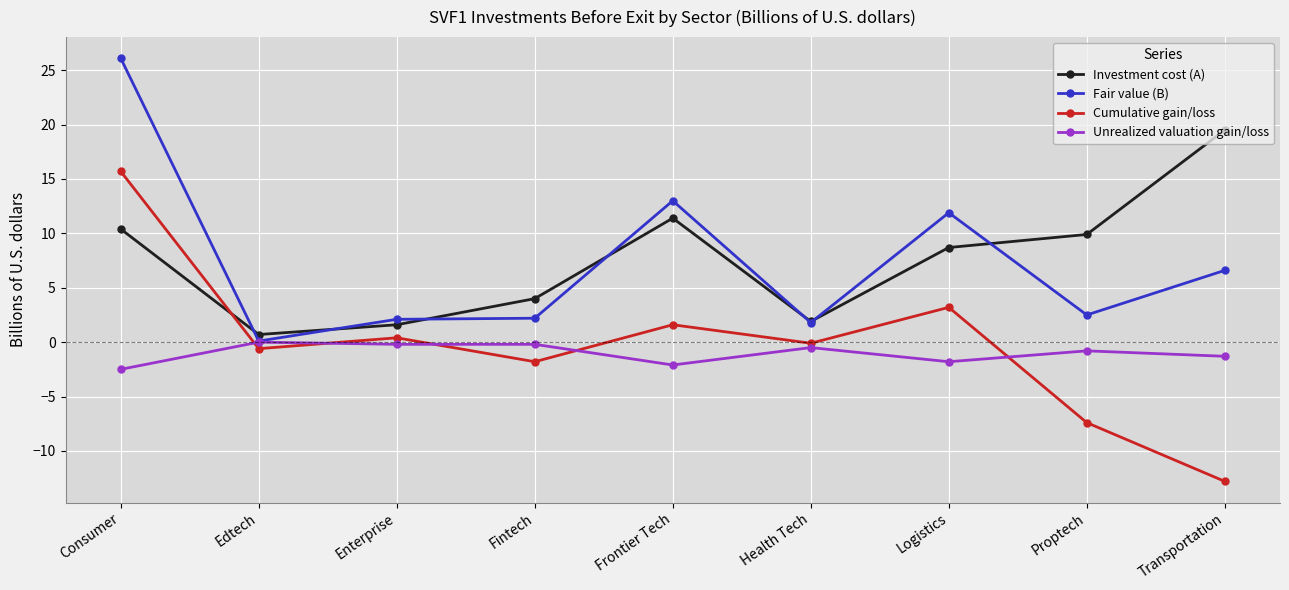

The value of Unrealized valuation gain/loss at Fintech is -0.2. True or false?

True